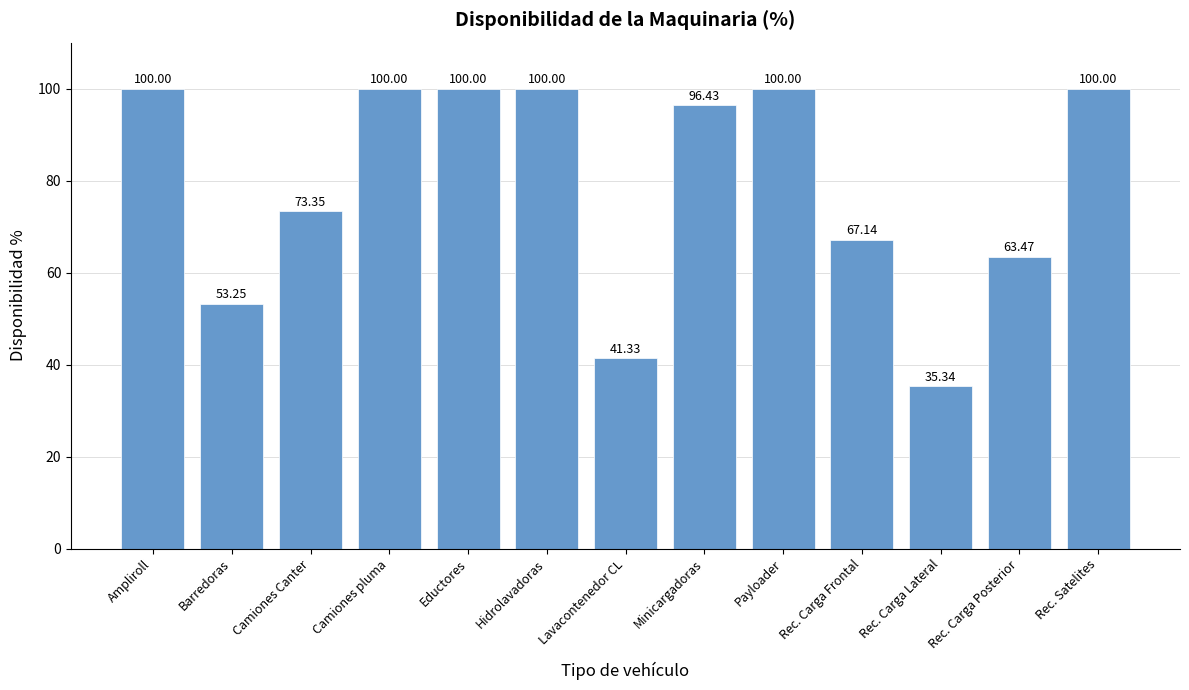

What is the sum of the values at Rec. Carga Lateral and Payloader?

135.3